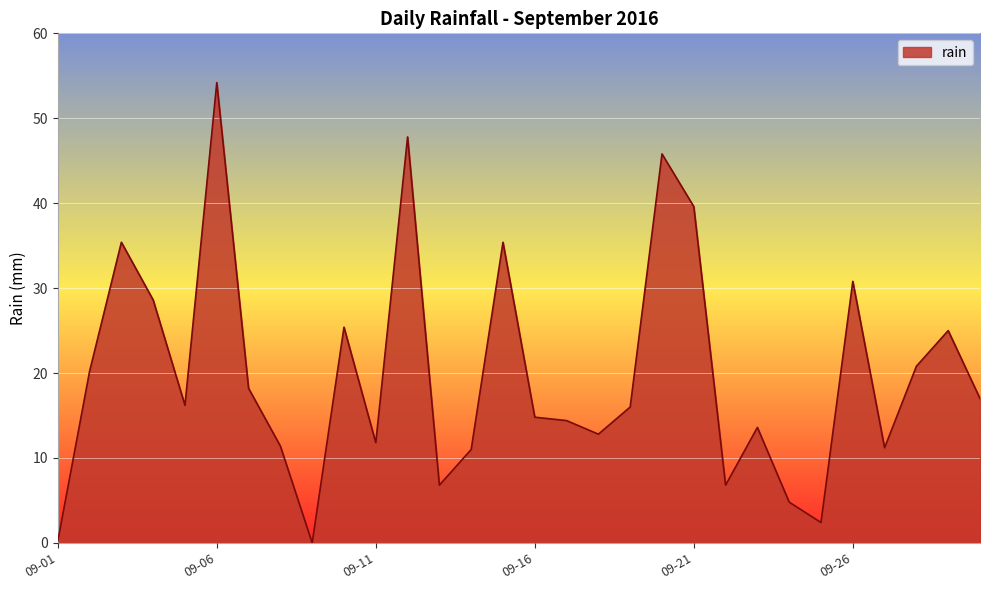

What is the greatest value displayed?

54.2